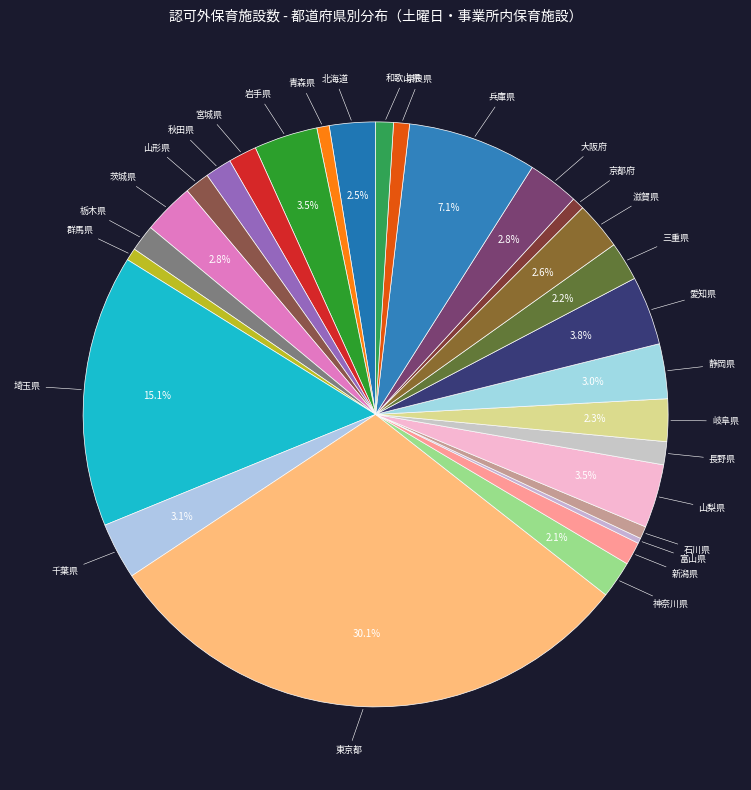

Does 山梨県 represent more than half of the total?

No